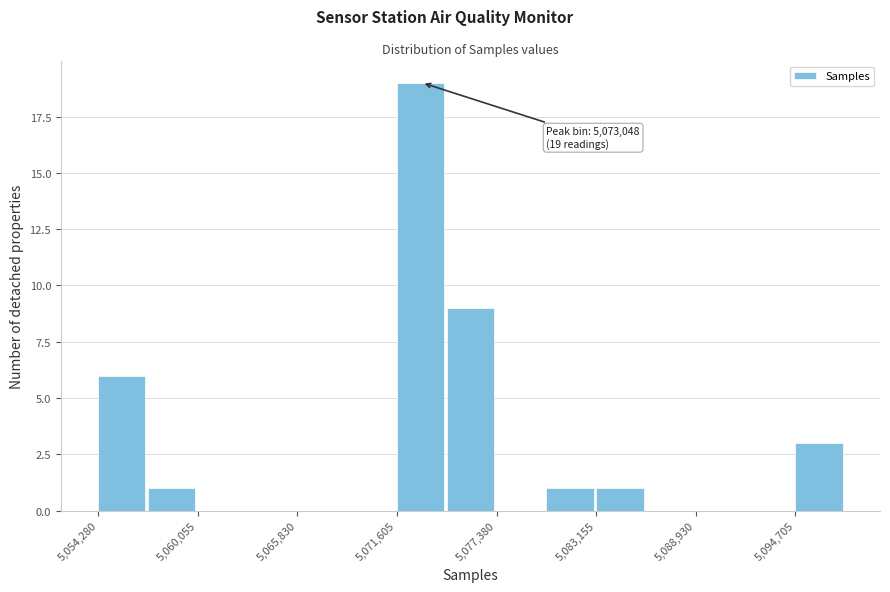

Read against the x-axis, roughly where is the centre of the tallest bar?

5073000